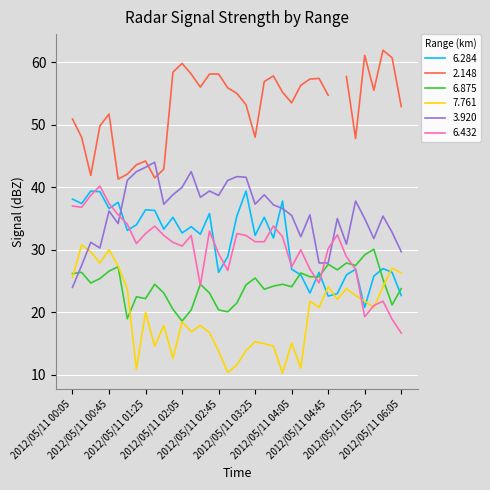

What is the value of the 7.761 point at the 11th from the left?

17.9